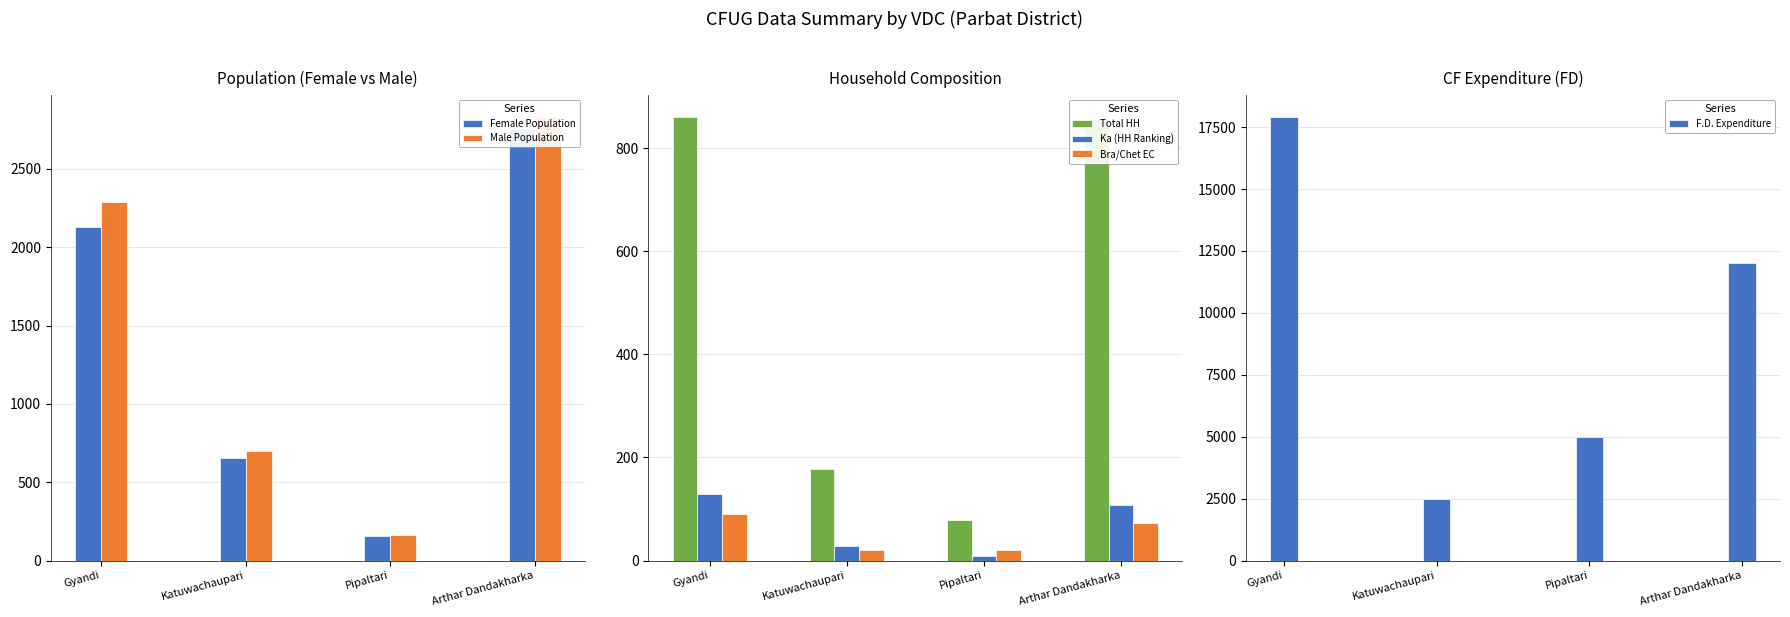

What is the average value of the Female Population series?

1423